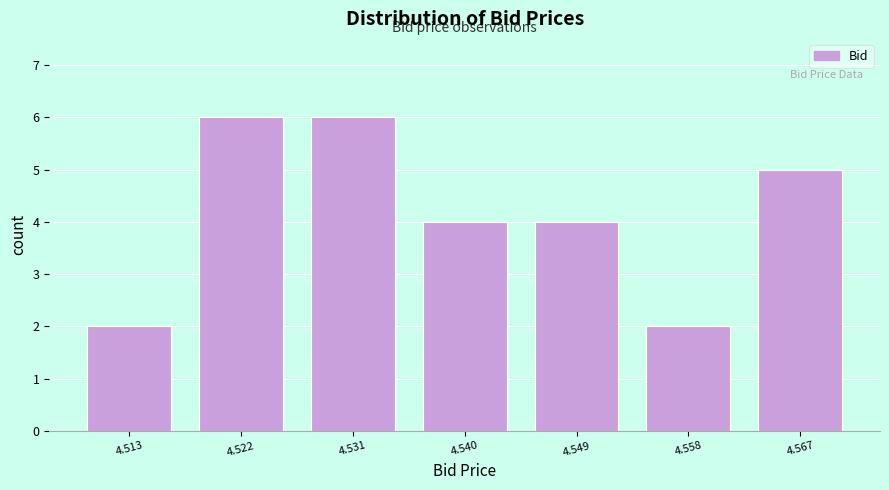

Reading left to right, list every bar in this chart as the range it spans on the x-axis followed by its height. Neither the bar edges nor the heights are printed on the chart, so give them approximately, as read against the axes.

4.509 to 4.518: 2
4.518 to 4.527: 6
4.527 to 4.536: 6
4.536 to 4.544: 4
4.544 to 4.553: 4
4.553 to 4.562: 2
4.562 to 4.571: 5